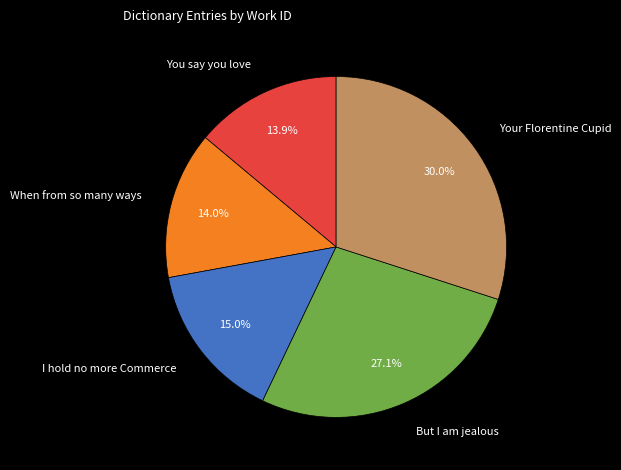

Which category has the biggest portion of the pie?

Your Florentine Cupid